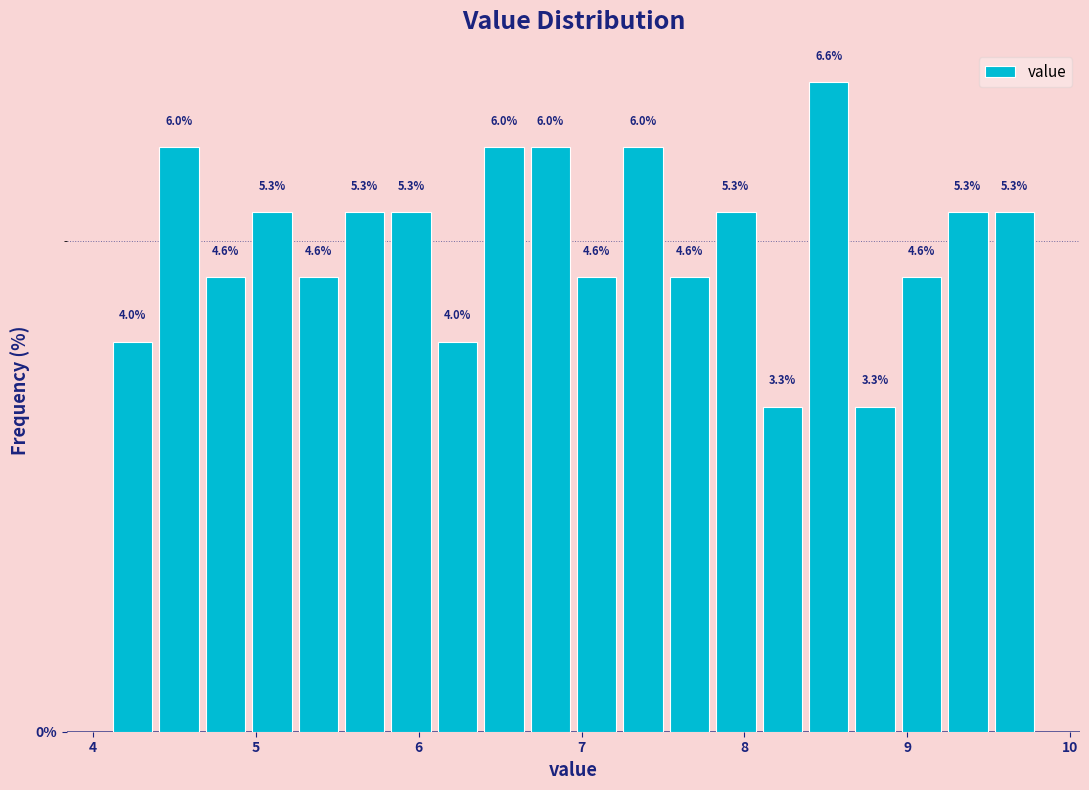

Around what value on the x-axis is the tallest bar? Give the approximate position of its centre, as read against the axis.

8.5